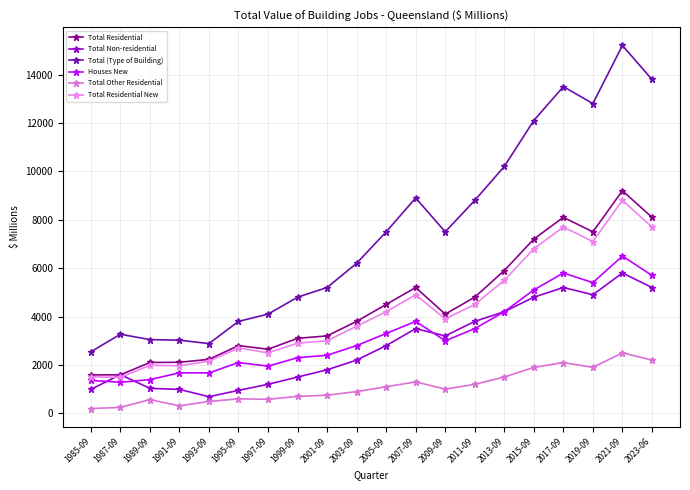

Which series has the largest total across all categories?

Total (Type of Building)